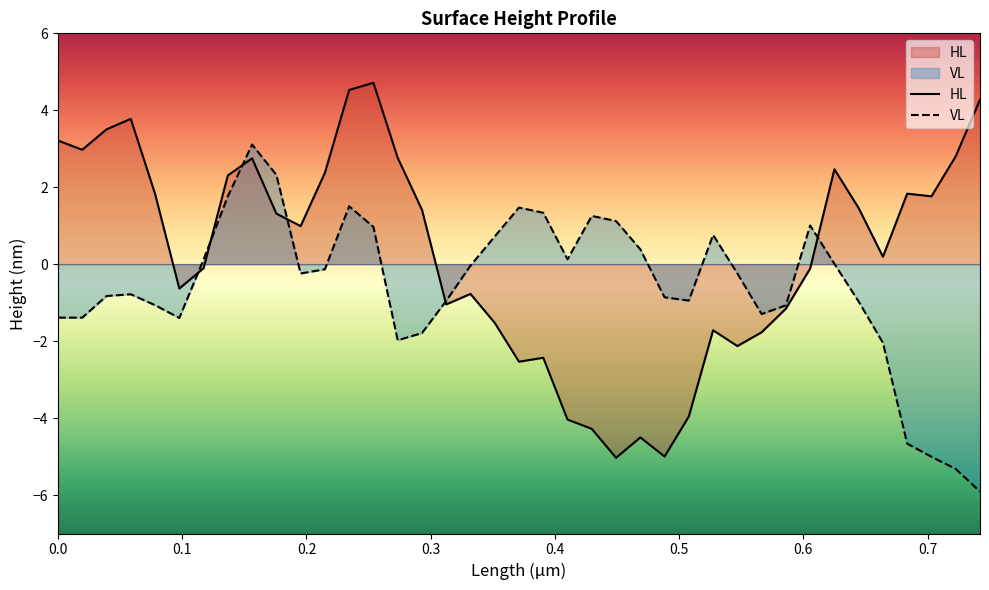

Rank the series by their maximum value, from highest to lowest.

HL, VL